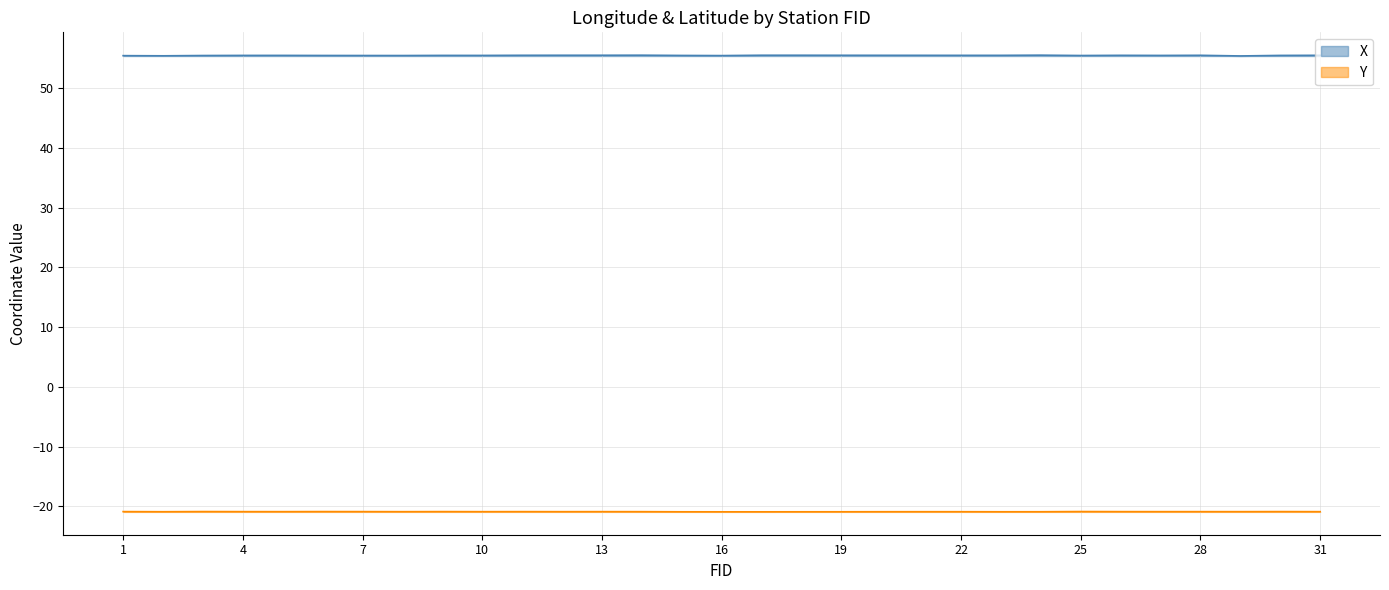

The X series shows 55.5 at 23. True or false?

True